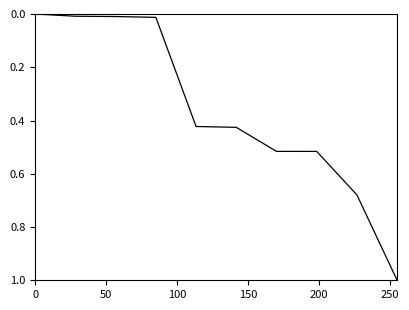

What is the greatest value displayed?

1.0